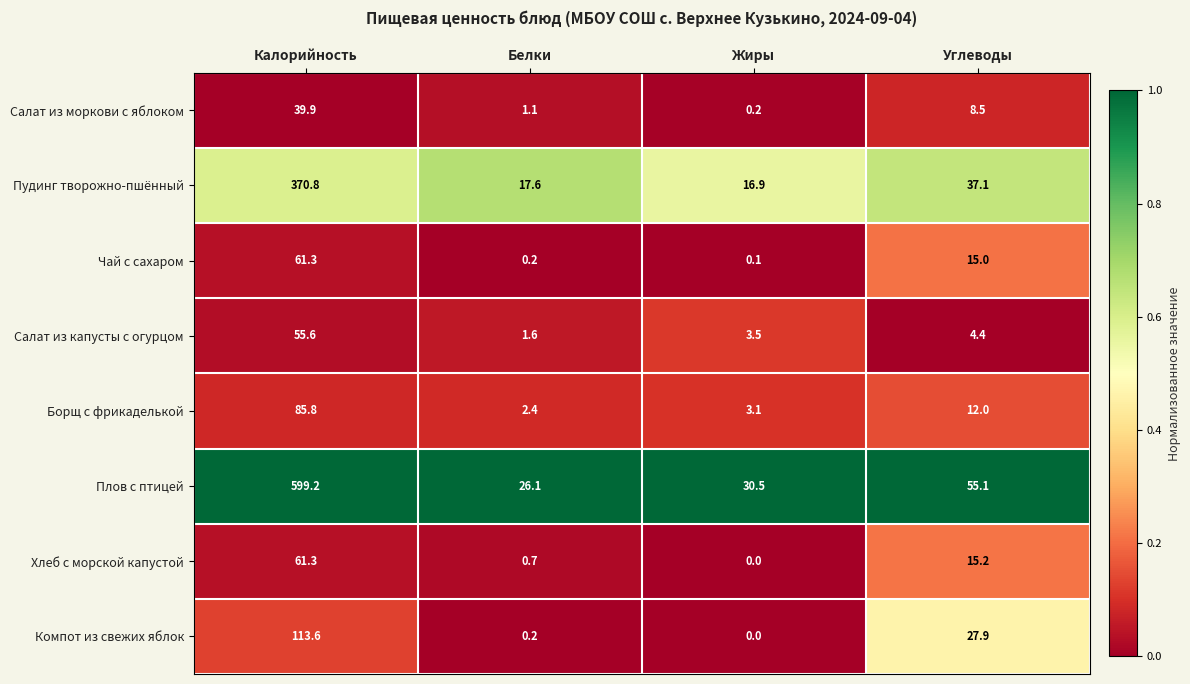

What is the spread (max minus min) of values at Жиры?

30.5